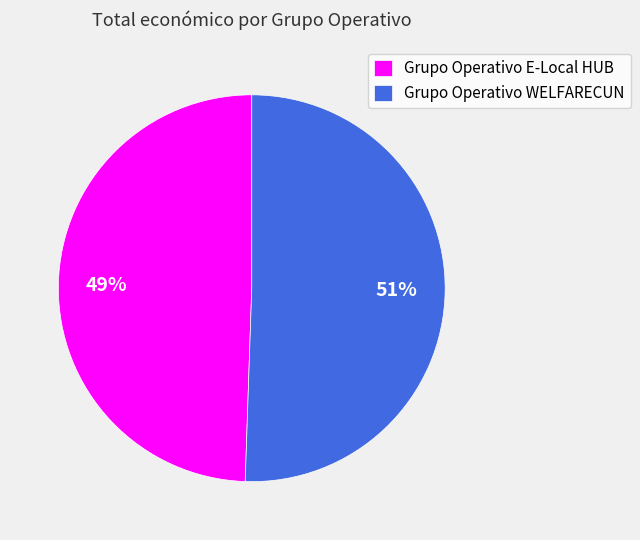

Rank the categories by value from lowest to highest.

Grupo Operativo E-Local HUB, Grupo Operativo WELFARECUN